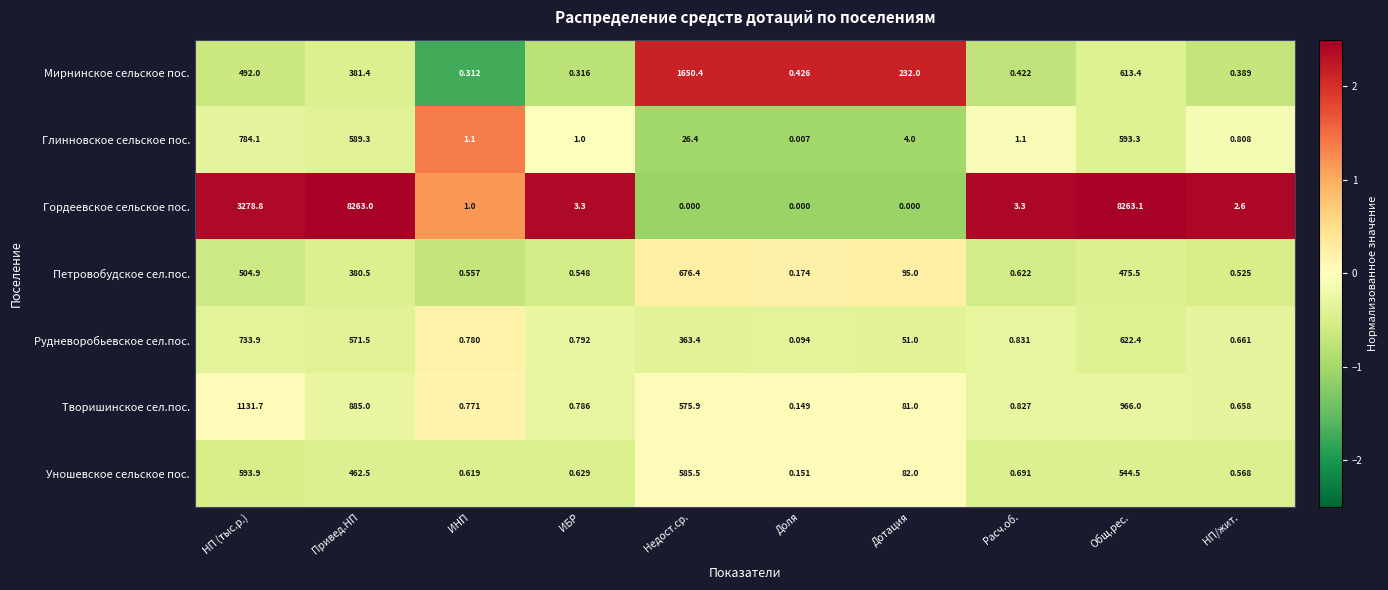

At which label does Рудневоробьевское сел.пос. first exceed 51?

НП (тыс.р.)